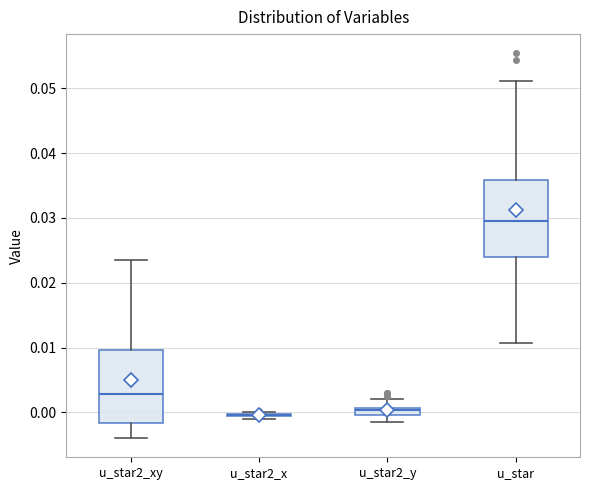

Where is the lower edge of the box for u_star2_xy on the y-axis? The values are not printed on the chart, so give them approximately, as read against the axis.

-0.002